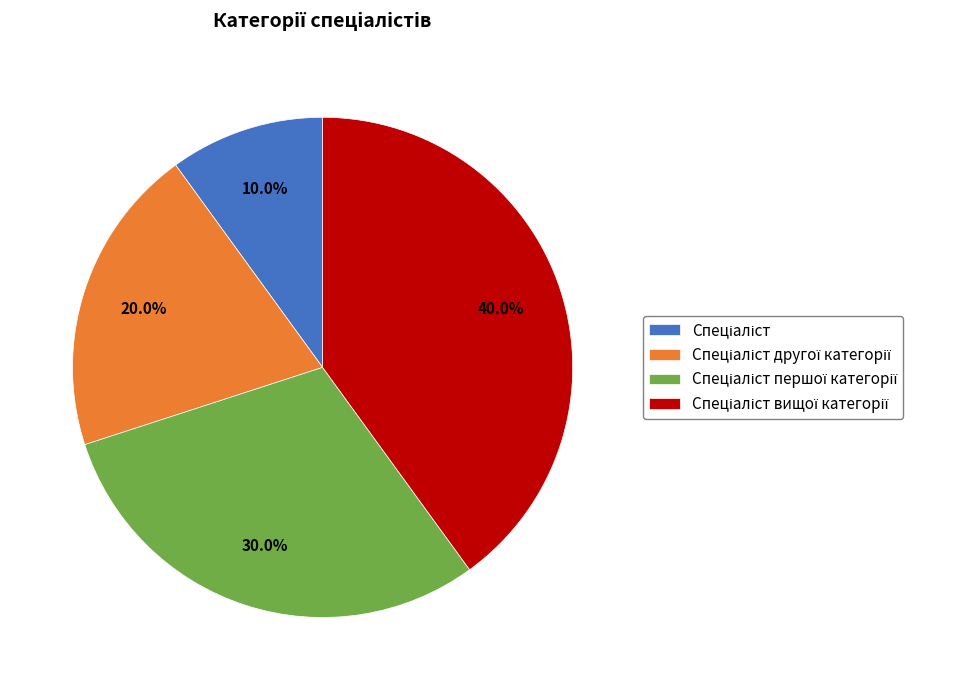

Is there any slice that represents more than half of the pie?

No